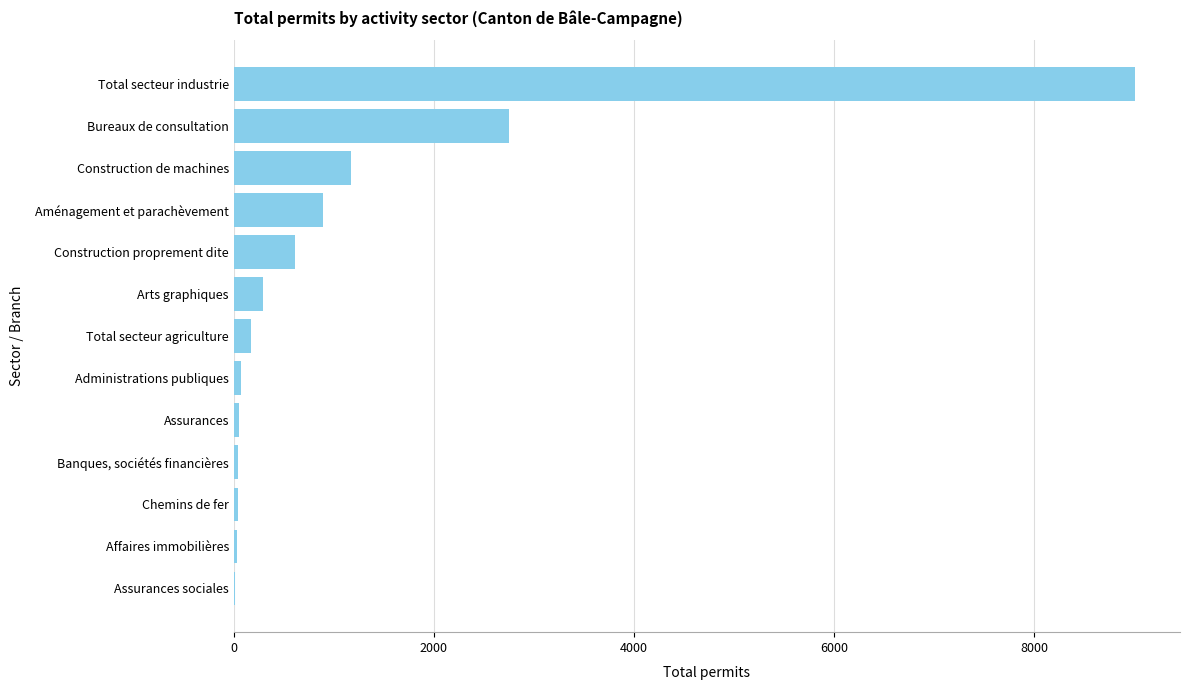

True or false: the data shows 291 at Arts graphiques.

True